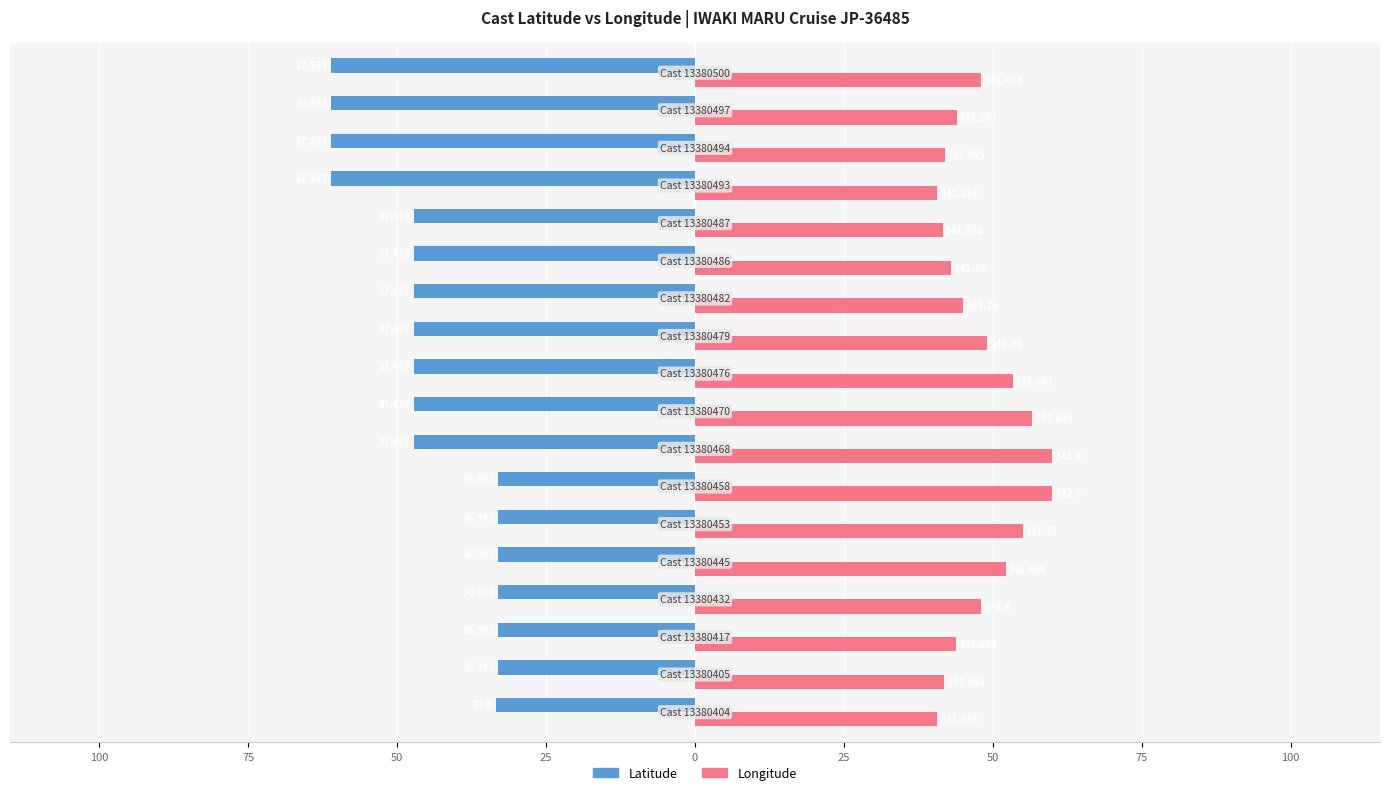

What are all the series names shown in the legend?

Latitude, Longitude